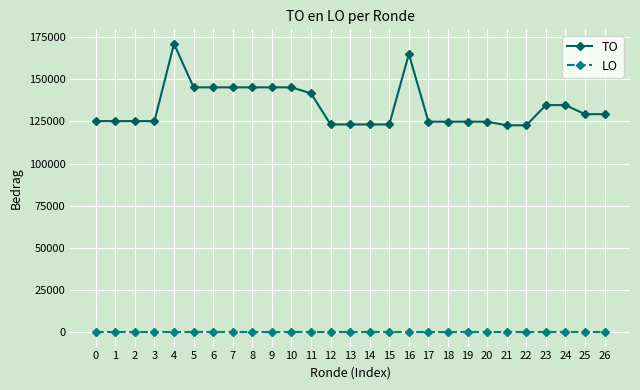

Is the value of TO at 1 greater than the value of LO at 5?

Yes